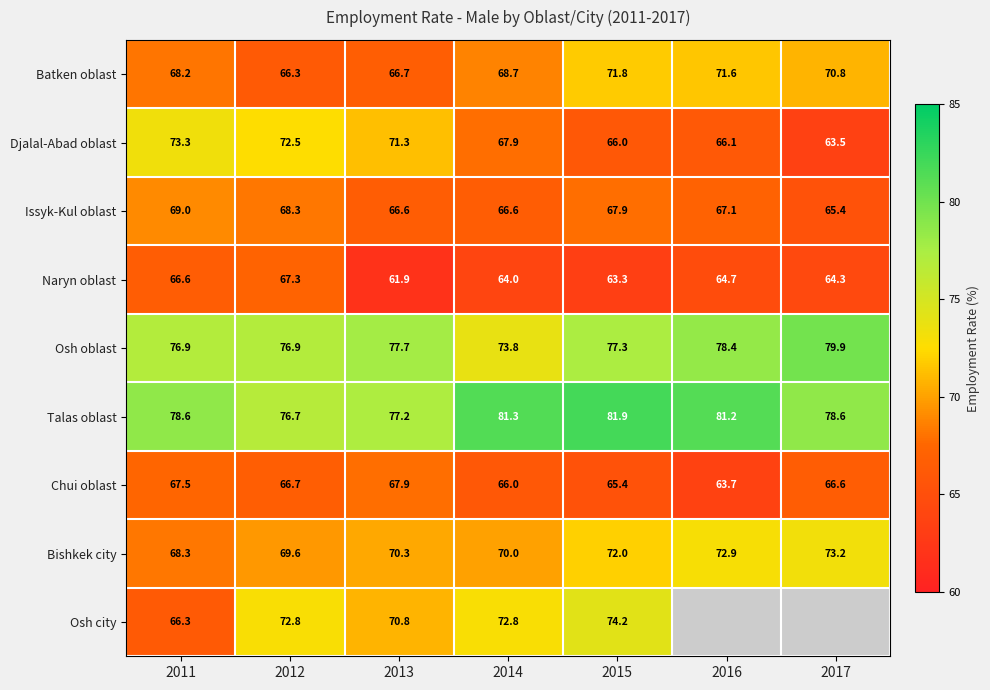

What is the sum of the Naryn oblast values at 2011 and 2012?

133.9